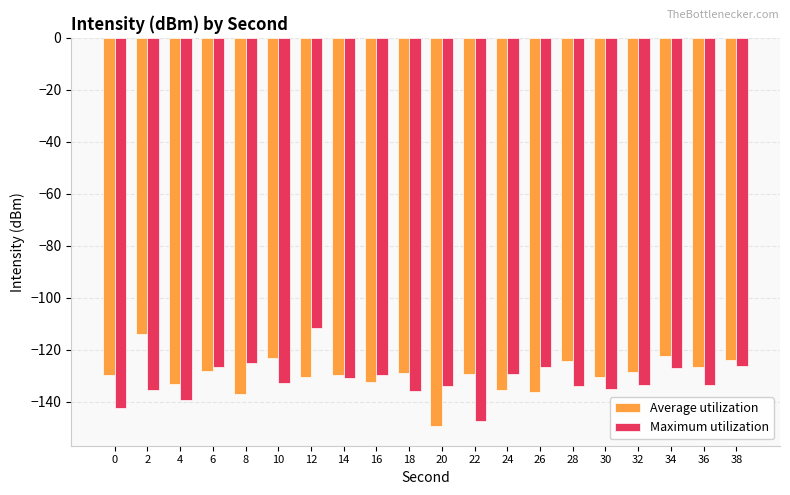

Count the number of data series in this chart.

2